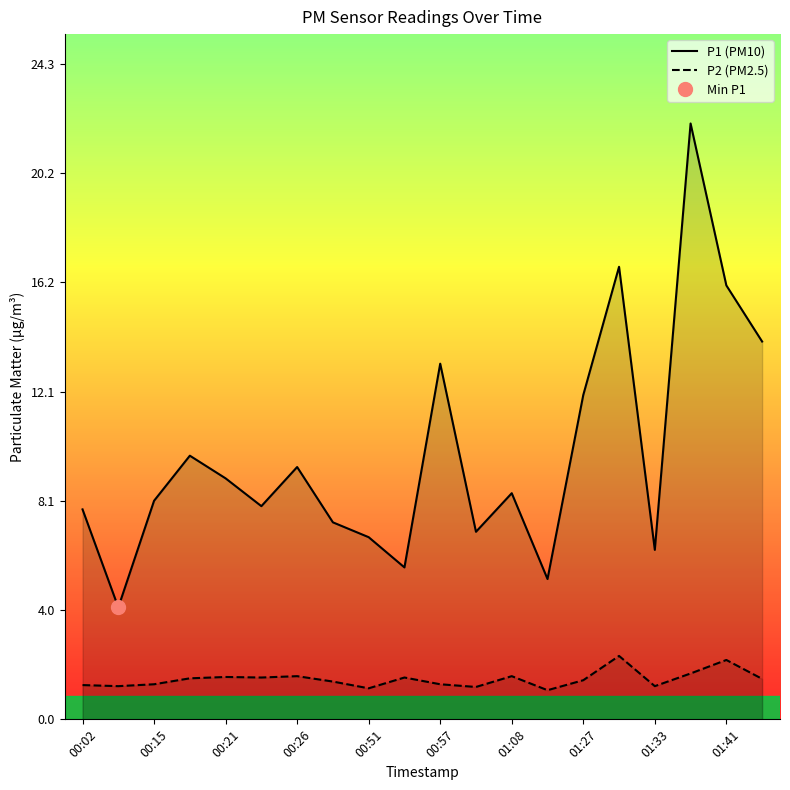

How many categories are shown in the chart?

20